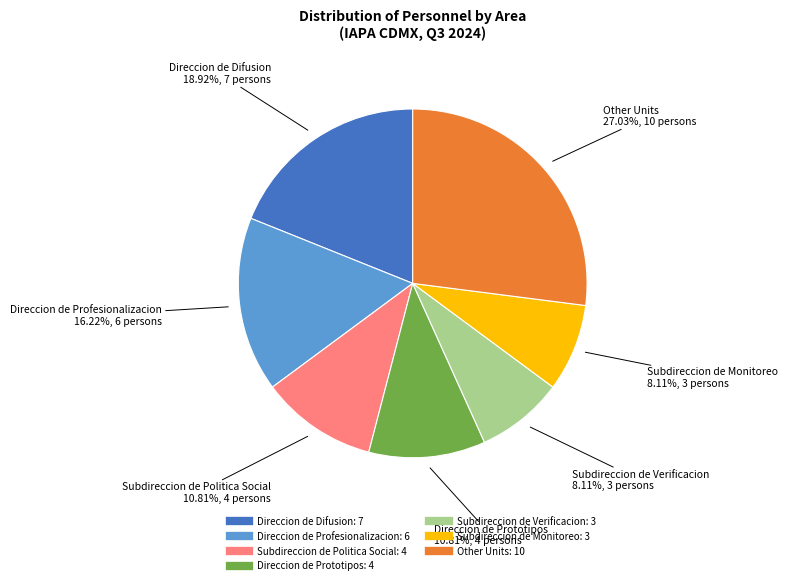

Does Direccion General account for over 50% of the chart?

No